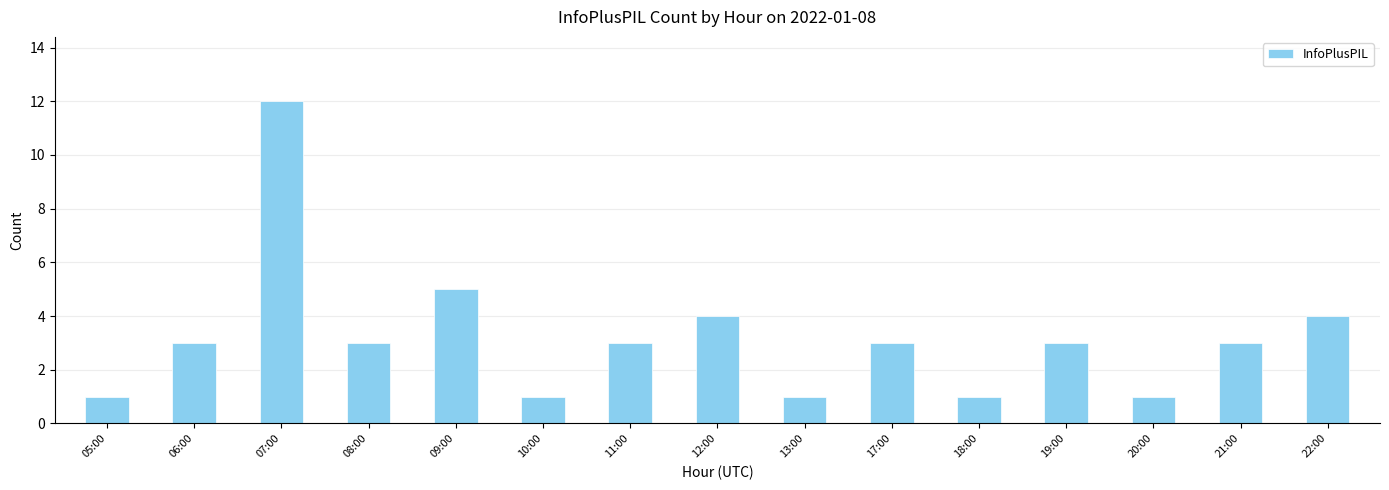

Reading right to left, what are all the values shown in this chart?

22:00=4	21:00=3	20:00=1	19:00=3	18:00=1	17:00=3	13:00=1	12:00=4	11:00=3	10:00=1	09:00=5	08:00=3	07:00=12	06:00=3	05:00=1